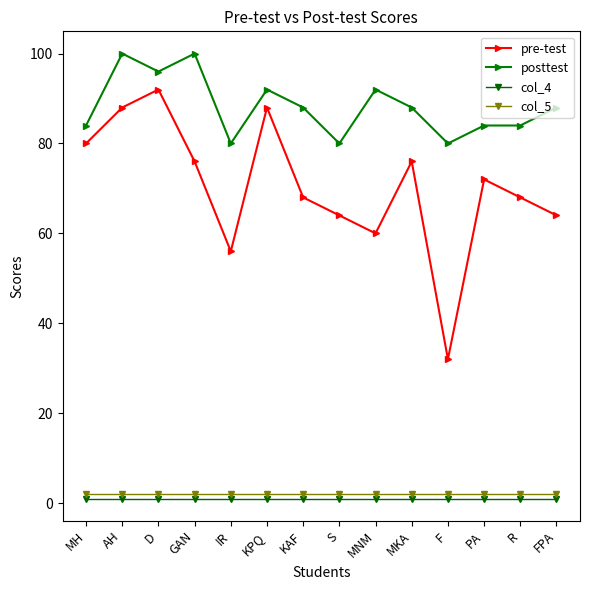

Is the value of col_5 at KAF greater than the value of posttest at AH?

No